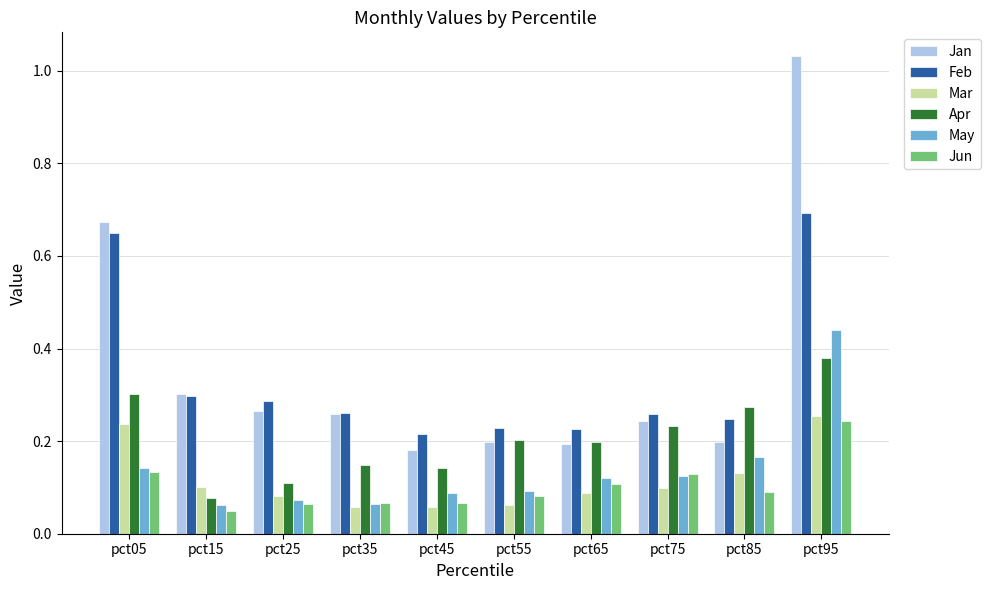

Is it true that Apr equals 0.1 at pct15?

True